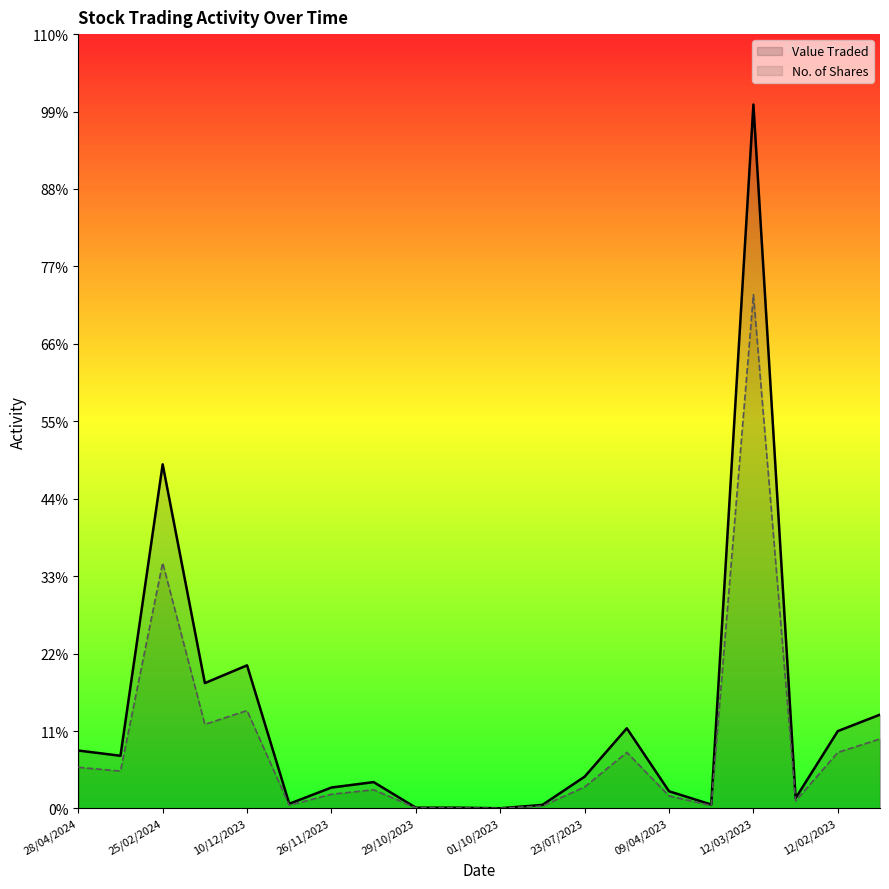

What are all the series names shown in the legend?

Value Traded, No. of Shares